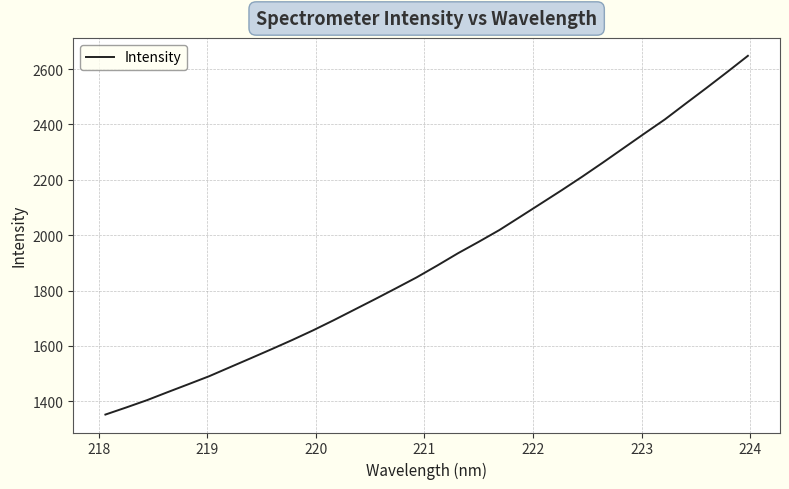

What is the maximum value shown in the chart?

2647.8